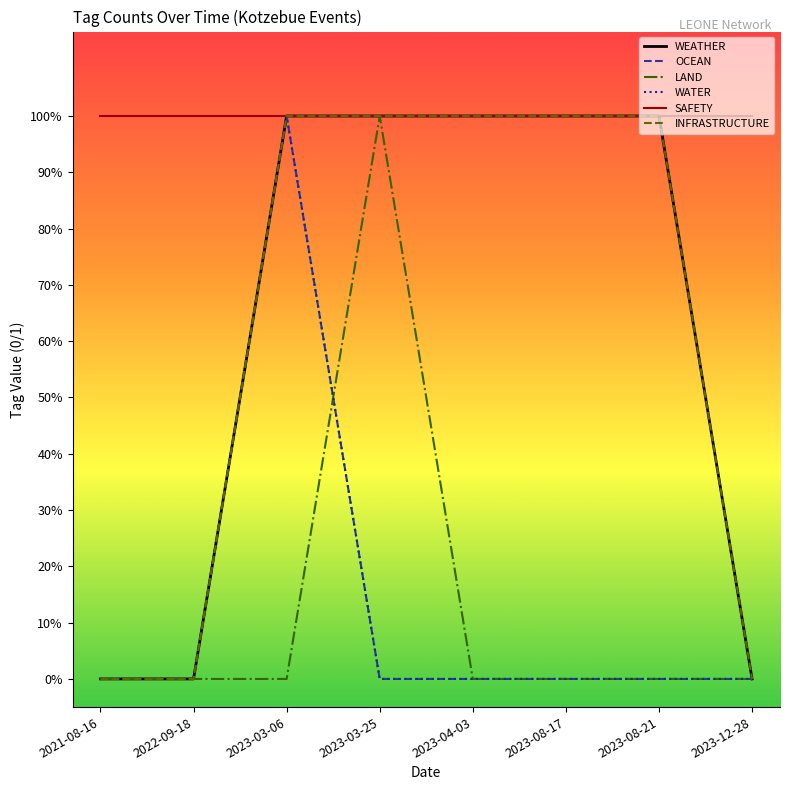

True or false: LAND has more than 0 interior local peaks.

True